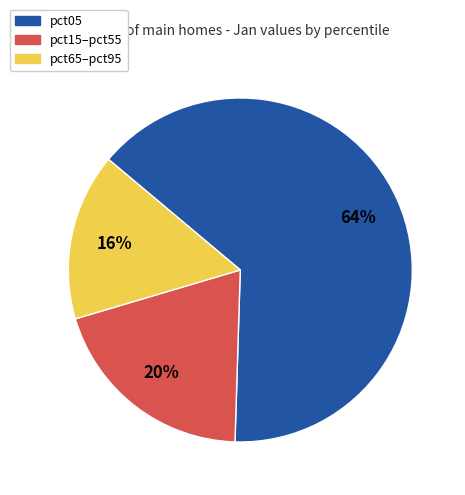

Which slice is the largest?

pct05